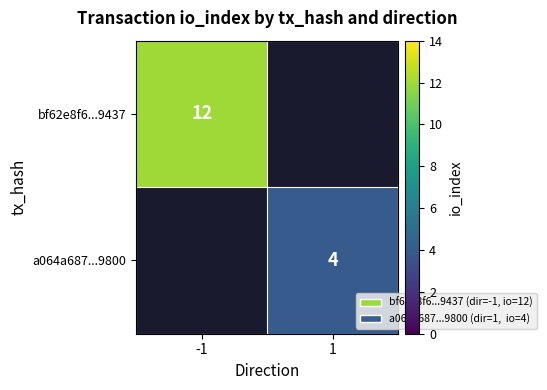

The bf62e8f6...9437 series shows 20 at -1. True or false?

False